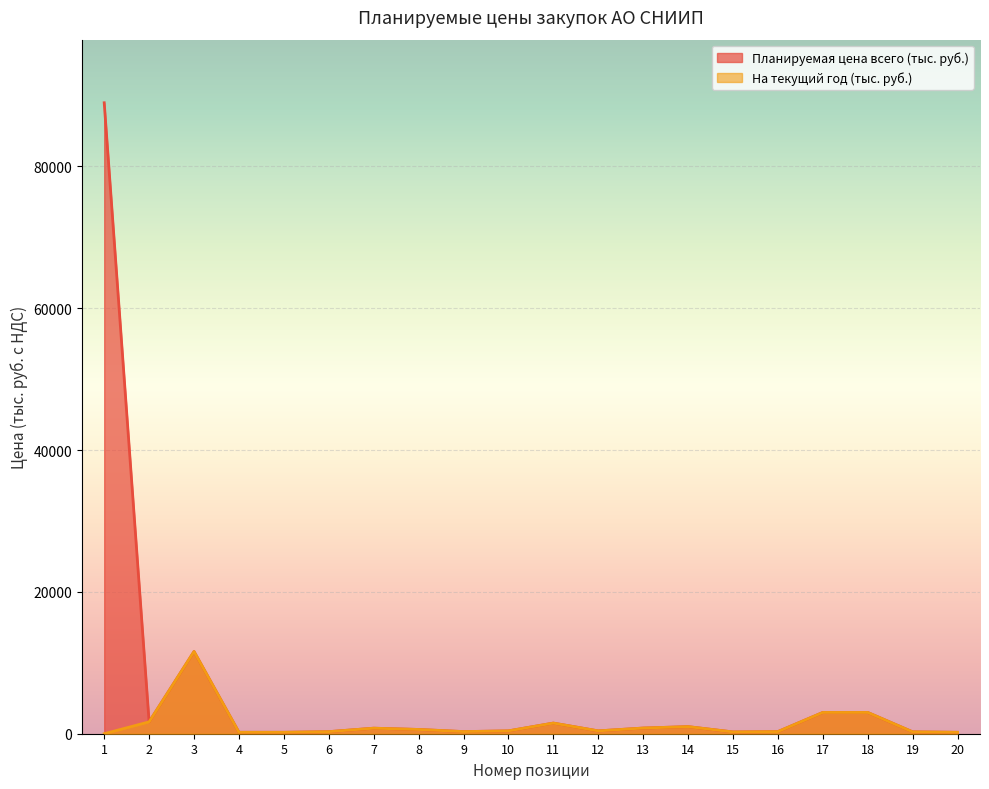

The value of На текущий год (тыс. руб.) at 18 is 4796.3. True or false?

False